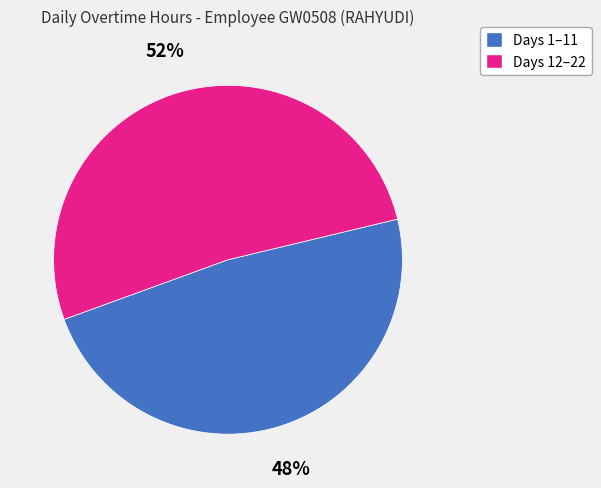

Is there a majority slice in this chart?

Yes